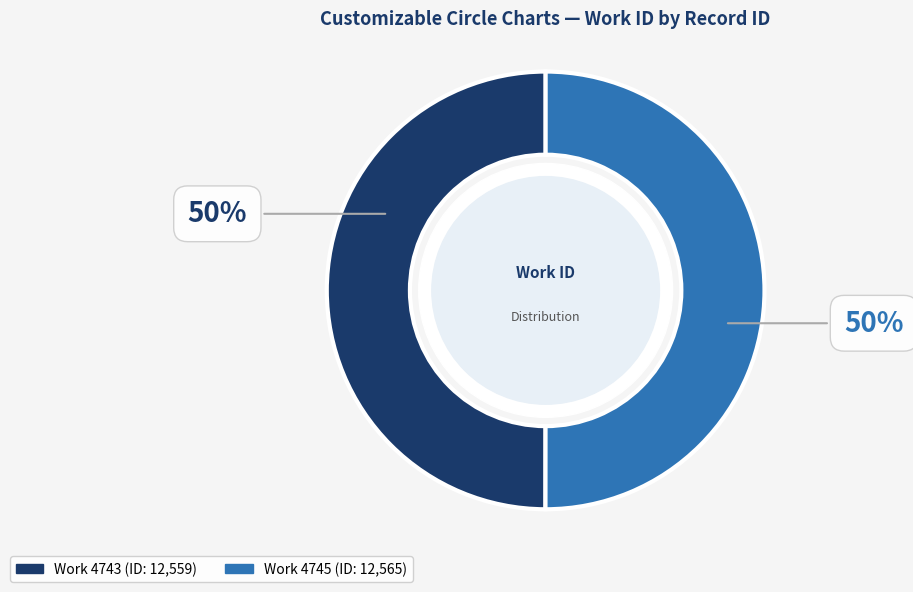

To the nearest percent, what is the average slice percentage?

50%